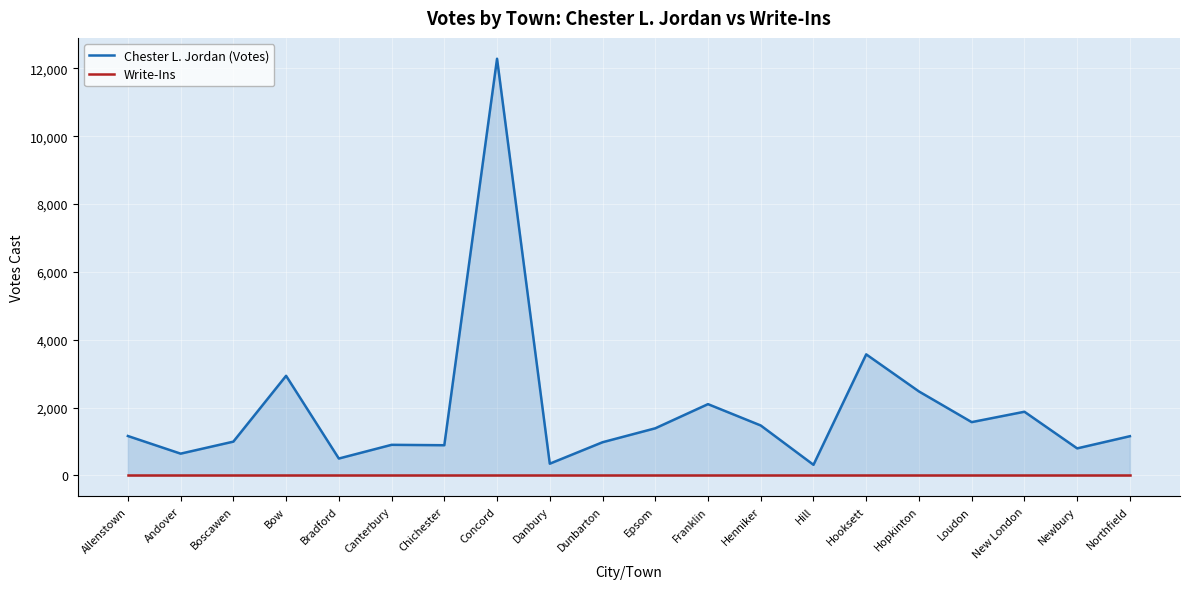

How many interior local valleys does the Chester L. Jordan (Votes) series have?

7